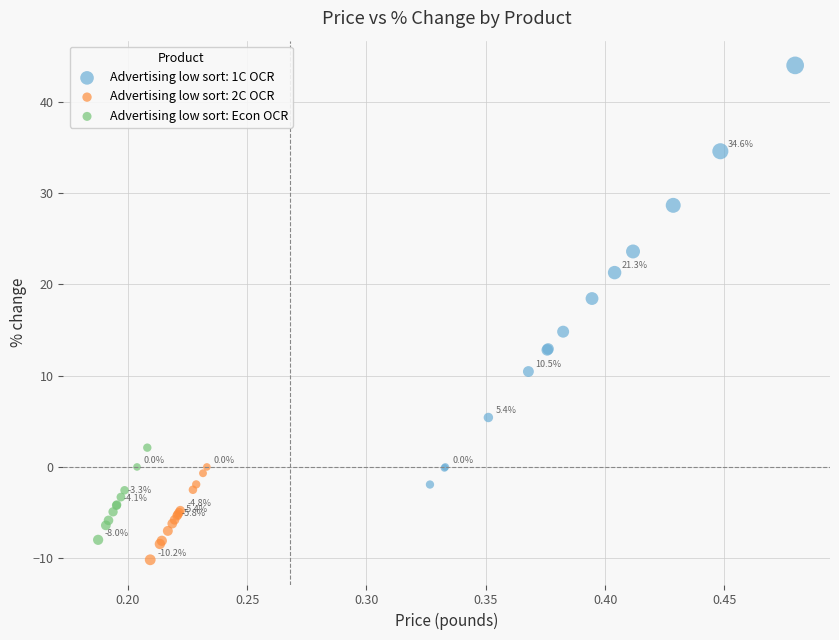

Which series reaches the maximum Y coordinate?

Advertising low sort: 1C OCR